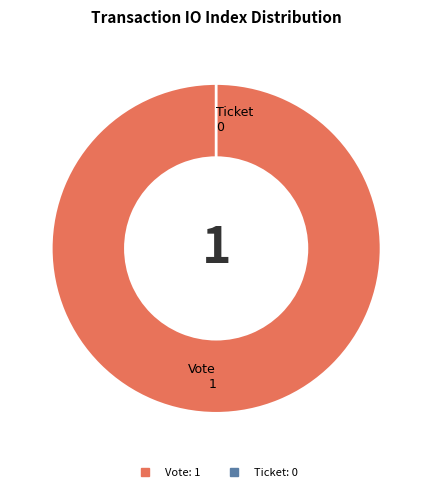

To the nearest percent, what is the average slice percentage?

50%